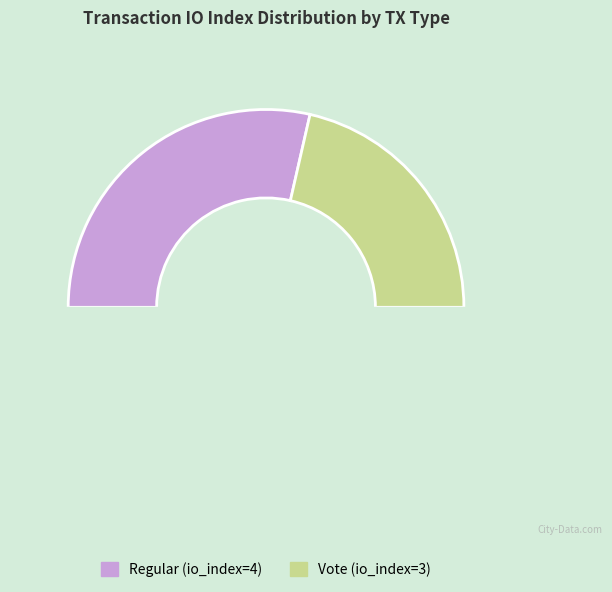

What is the ratio of the value at io_index=4 (Regular) to the value at io_index=3 (Vote)?

1.3